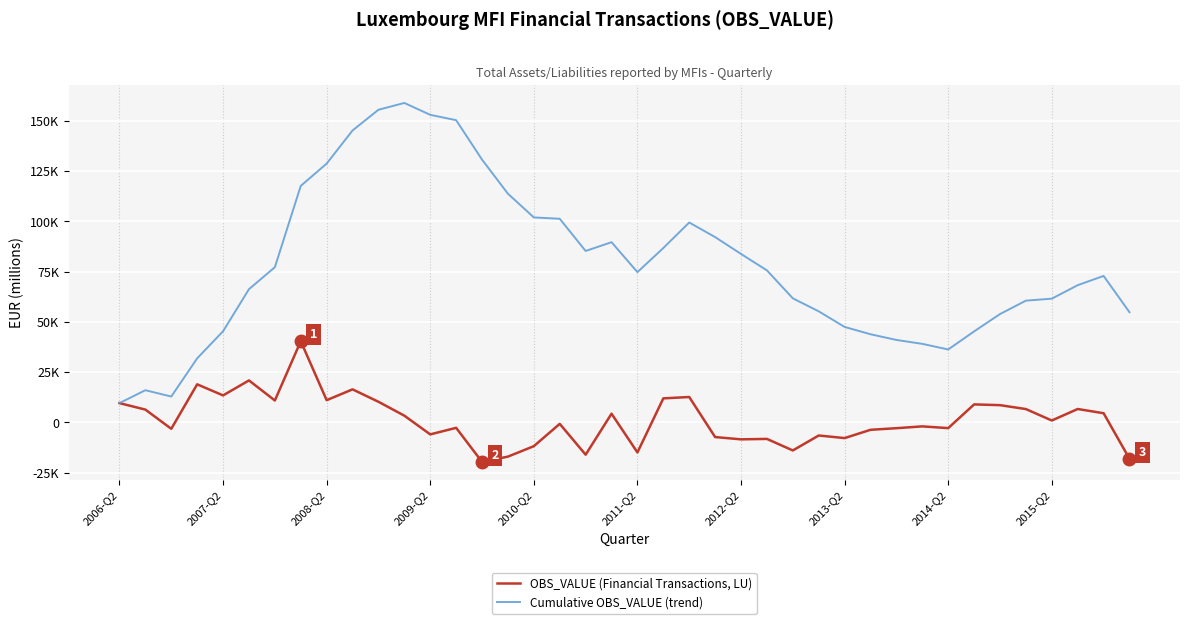

Does the chart display data point markers on the line(s)?

No